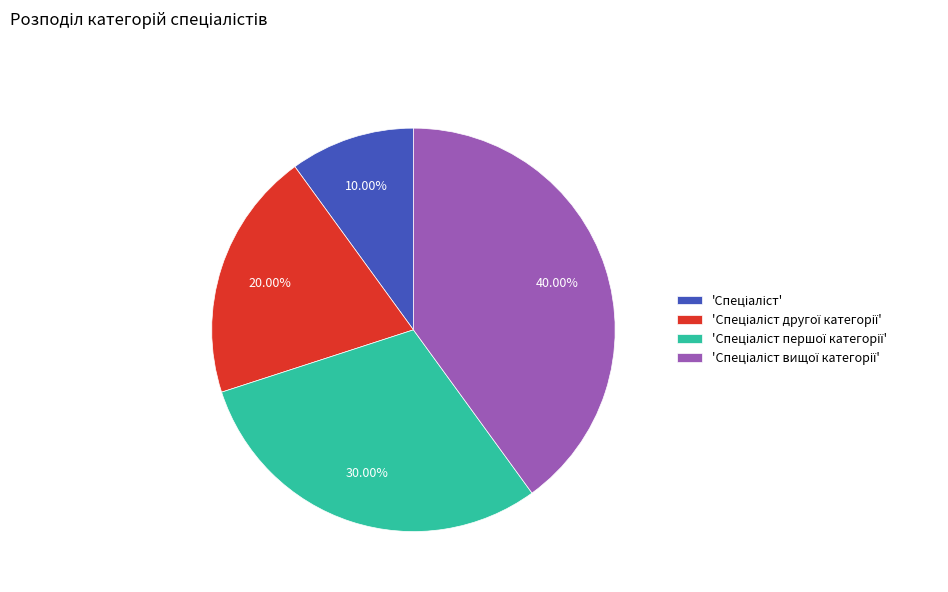

Is there a majority slice in this chart?

No